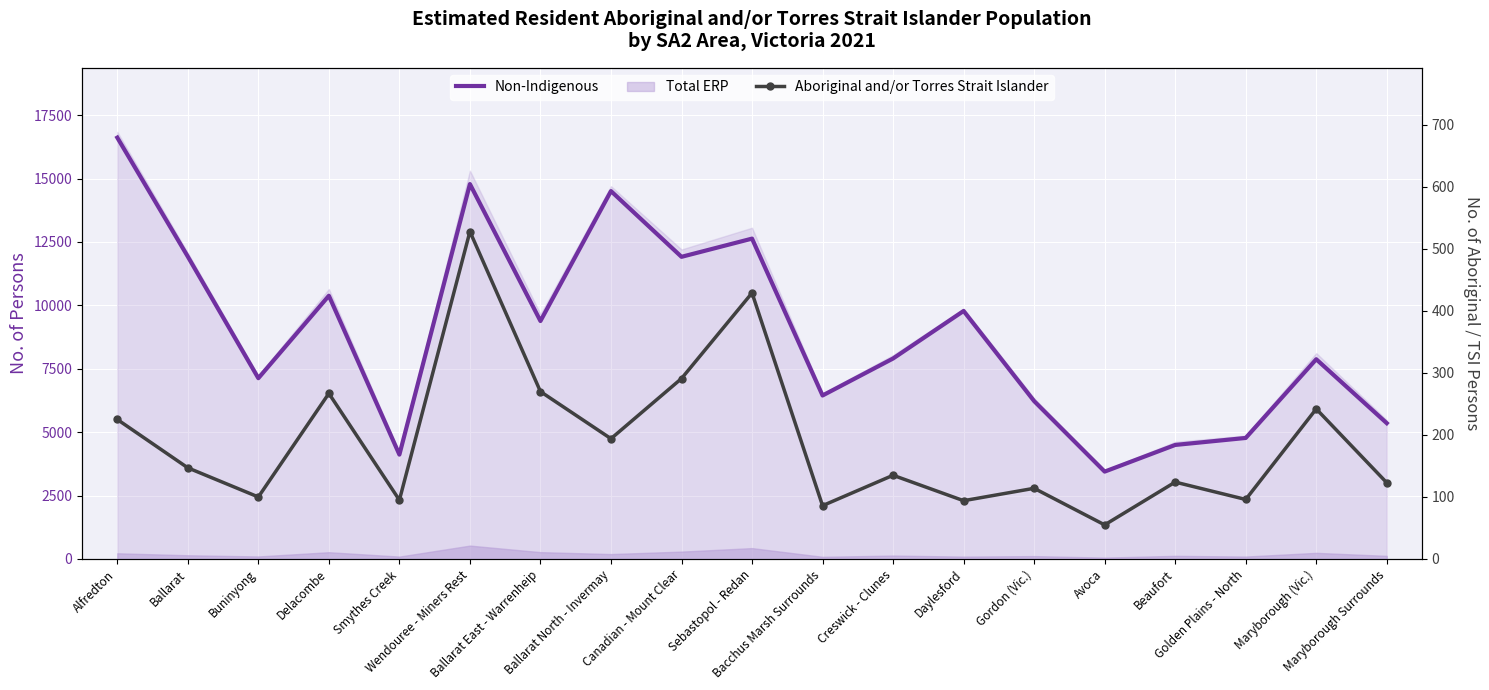

Reading left to right, what are all the values shown in this chart?

Non-Indigenous: 16616	11924	7129	10381	4116	14784	9384	14507	11915	12633	6447	7906	9780	6226	3446	4497	4773	7876	5356
Aboriginal and/or Torres Strait Islander: 225	147	100	267	95	528	270	194	291	429	86	135	94	114	55	124	96	242	123